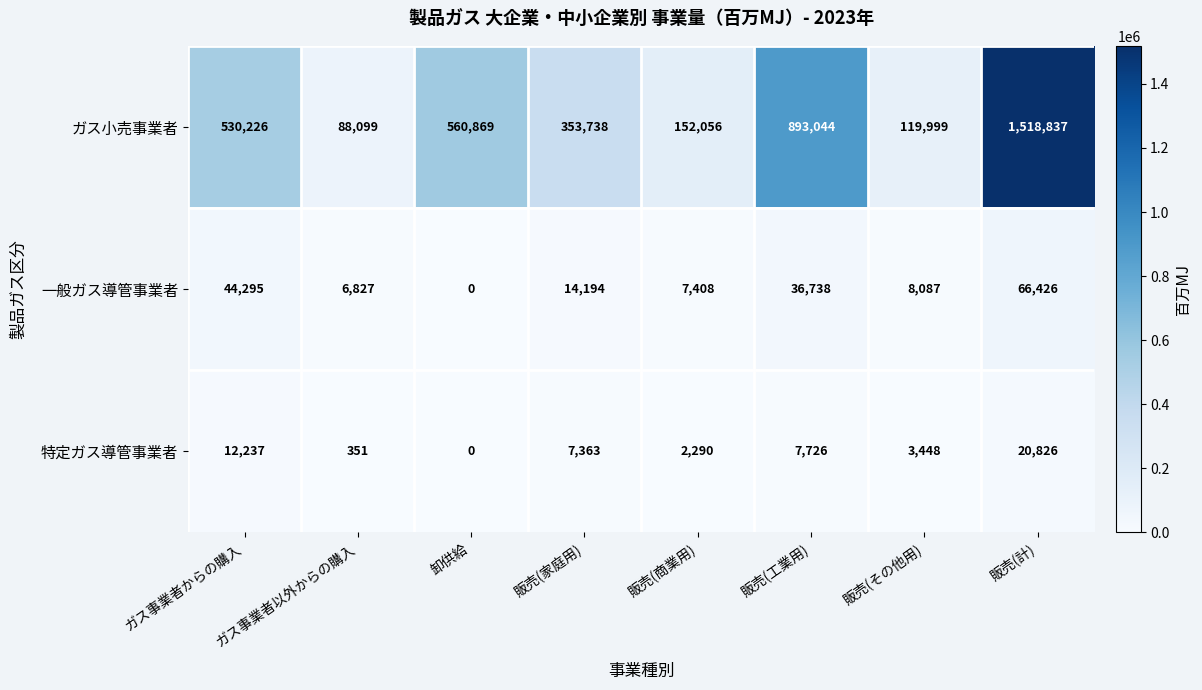

Which series has the largest total across all categories?

ガス小売事業者